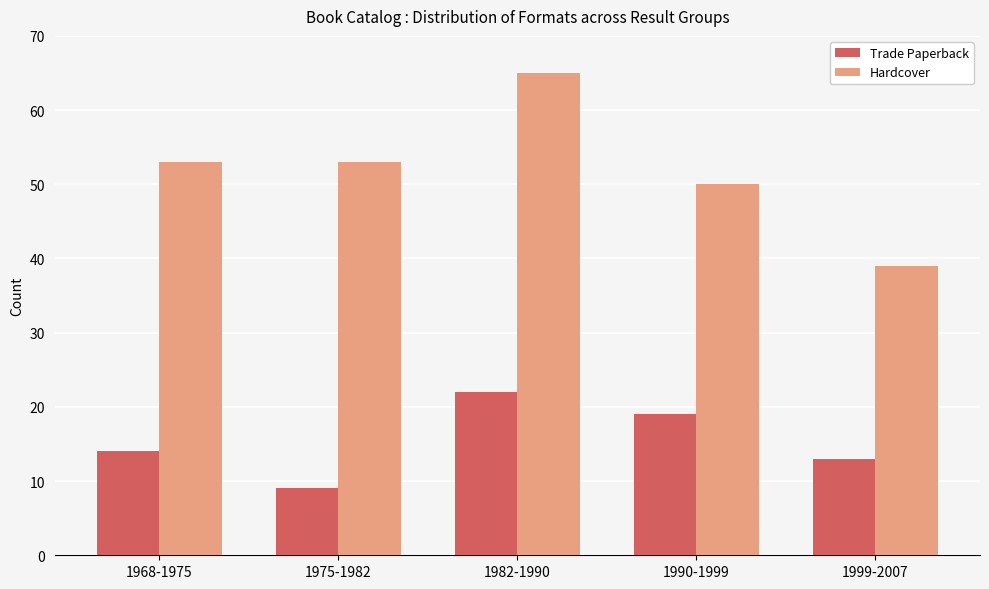

Reading left to right, transcribe all the data shown in this chart.

Trade Paperback: 14	9	22	19	13
Hardcover: 53	53	65	50	39